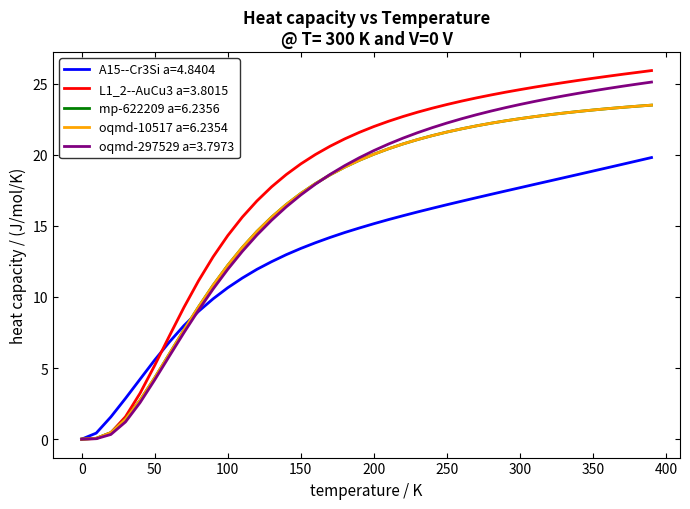

What is the maximum value for oqmd-297529 a=3.7973?

25.1